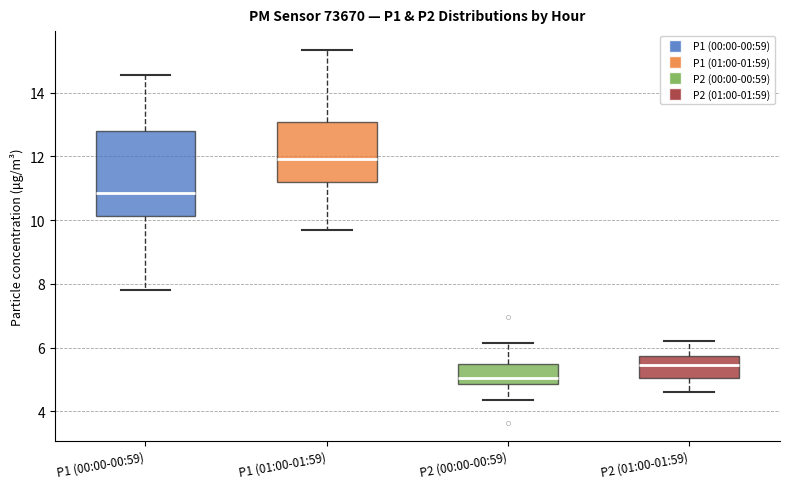

Which box has the highest median line?

P1 (01:00-01:59)